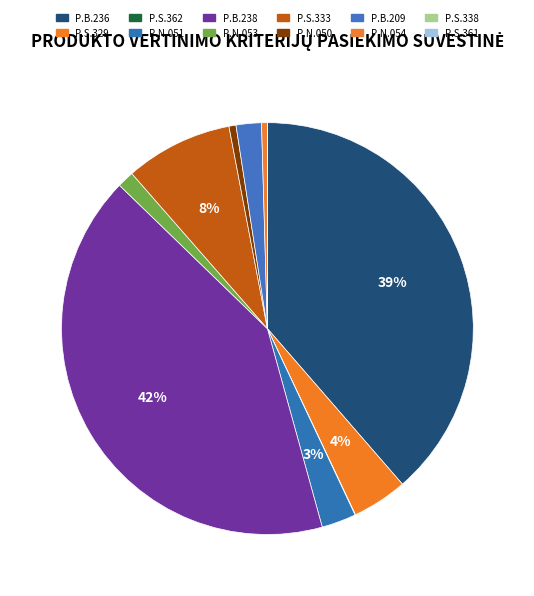

To the nearest percent, what percentage of the pie is P.B.236?

39%